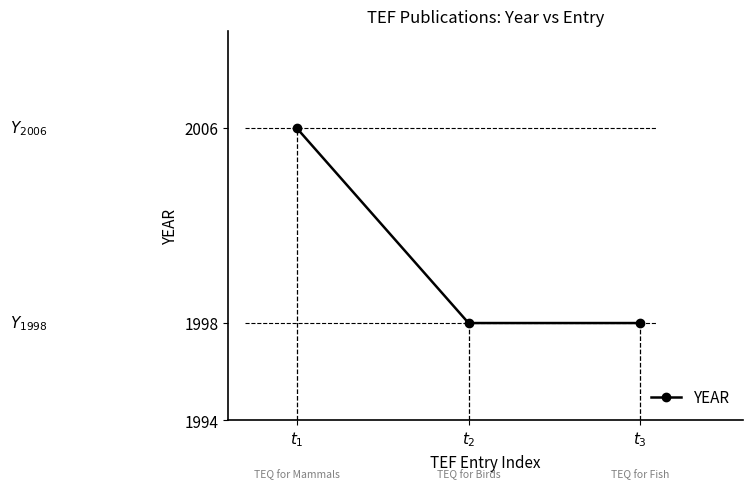

Reading left to right, extract all data points from this chart.

$t_1$=2006	$t_2$=1998	$t_3$=1998